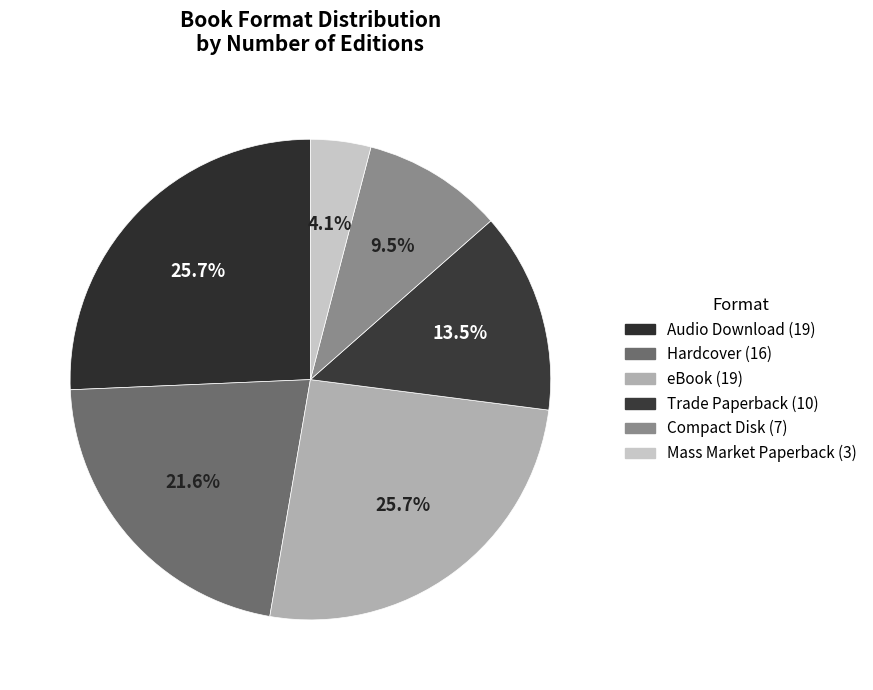

How many segments does this pie chart have?

6